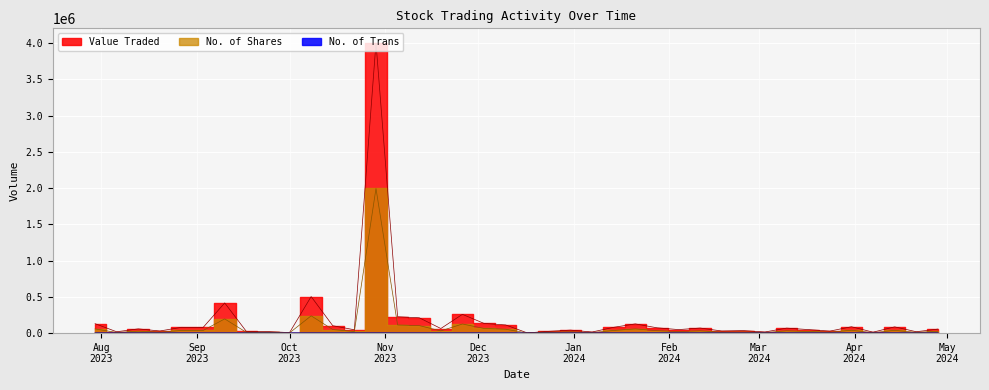

Reading left to right, extract all data points from this chart.

Value Traded: 28/04/2024=55396	21/04/2024=19417	14/04/2024=86175	07/04/2024=13341	31/03/2024=87904	24/03/2024=27755	17/03/2024=49018	10/03/2024=68959	03/03/2024=15942	25/02/2024=34846	18/02/2024=29322	11/02/2024=70146	04/02/2024=48700	28/01/2024=73488	21/01/2024=127336	14/01/2024=80156	07/01/2024=15707	31/12/2023=41521	24/12/2023=24802	17/12/2023=3210	10/12/2023=112803	03/12/2023=133819	26/11/2023=259021	19/11/2023=63548	12/11/2023=211699	05/11/2023=225855	29/10/2023=4002174	22/10/2023=46128	15/10/2023=102112	08/10/2023=504049	01/10/2023=7134	24/09/2023=21468	17/09/2023=23885	10/09/2023=416061	03/09/2023=77875	27/08/2023=79895	20/08/2023=29583	13/08/2023=58595	06/08/2023=18730	30/07/2023=130222
No. of Shares: 28/04/2024=25623	21/04/2024=9072	14/04/2024=38654	07/04/2024=5996	31/03/2024=39741	24/03/2024=12707	17/03/2024=22446	10/03/2024=32039	03/03/2024=7232	25/02/2024=15783	18/02/2024=13195	11/02/2024=31568	04/02/2024=22233	28/01/2024=33820	21/01/2024=58044	14/01/2024=36521	07/01/2024=7210	31/12/2023=19309	24/12/2023=11629	17/12/2023=1510	10/12/2023=53971	03/12/2023=64495	26/11/2023=125819	19/11/2023=30800	12/11/2023=103935	05/11/2023=112092	29/10/2023=1994892	22/10/2023=22466	15/10/2023=49415	08/10/2023=238424	01/10/2023=3270	24/09/2023=9854	17/09/2023=11050	10/09/2023=196096	03/09/2023=36283	27/08/2023=36547	20/08/2023=13550	13/08/2023=27179	06/08/2023=8498	30/07/2023=58410
No. of Trans: 28/04/2024=43	21/04/2024=35	14/04/2024=57	07/04/2024=11	31/03/2024=89	24/03/2024=28	17/03/2024=33	10/03/2024=60	03/03/2024=21	25/02/2024=24	18/02/2024=25	11/02/2024=45	04/02/2024=45	28/01/2024=36	21/01/2024=50	14/01/2024=79	07/01/2024=23	31/12/2023=56	24/12/2023=40	17/12/2023=13	10/12/2023=78	03/12/2023=118	26/11/2023=117	19/11/2023=104	12/11/2023=188	05/11/2023=226	29/10/2023=521	22/10/2023=82	15/10/2023=68	08/10/2023=105	01/10/2023=20	24/09/2023=25	17/09/2023=6	10/09/2023=90	03/09/2023=75	27/08/2023=34	20/08/2023=37	13/08/2023=45	06/08/2023=31	30/07/2023=28